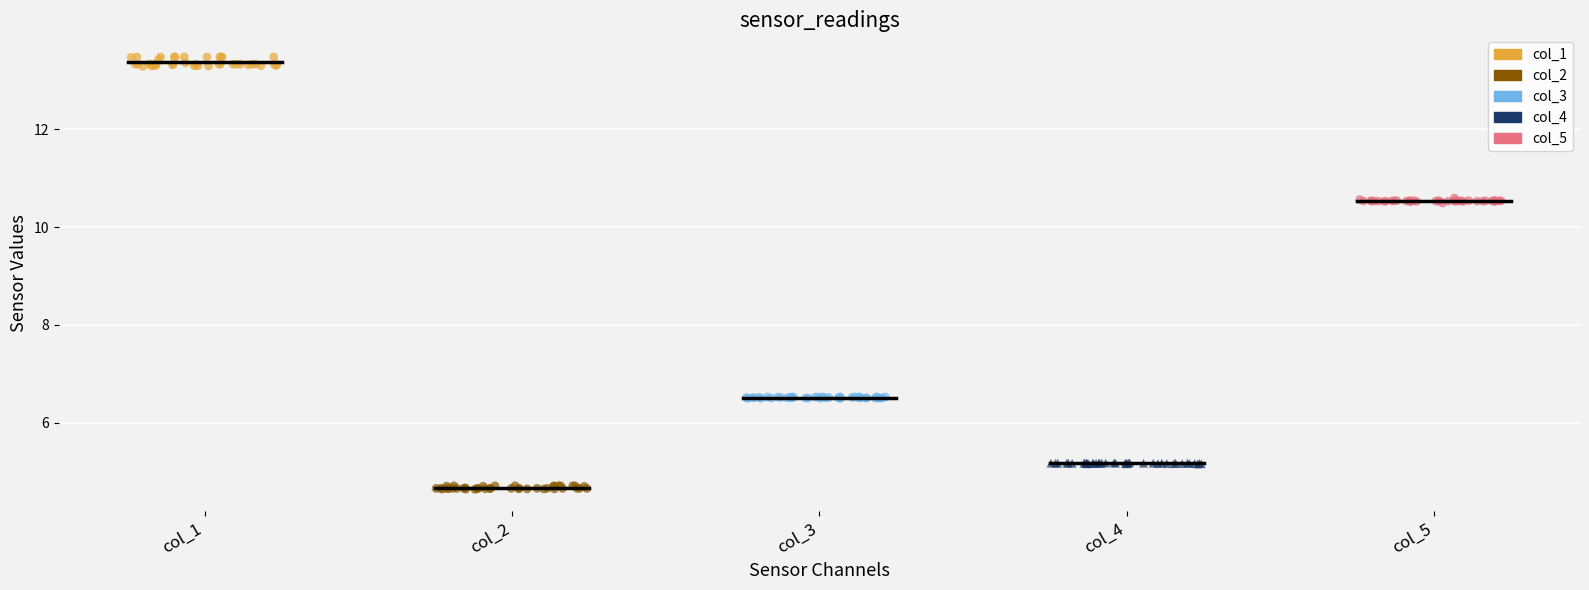

Which series reaches the minimum Y coordinate?

col_2